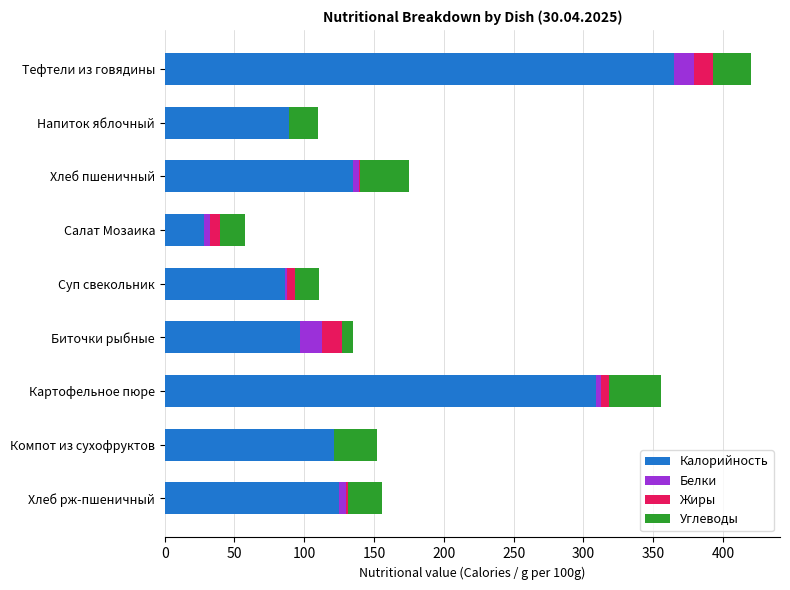

What is the sum of all Калорийность values?

1355.0